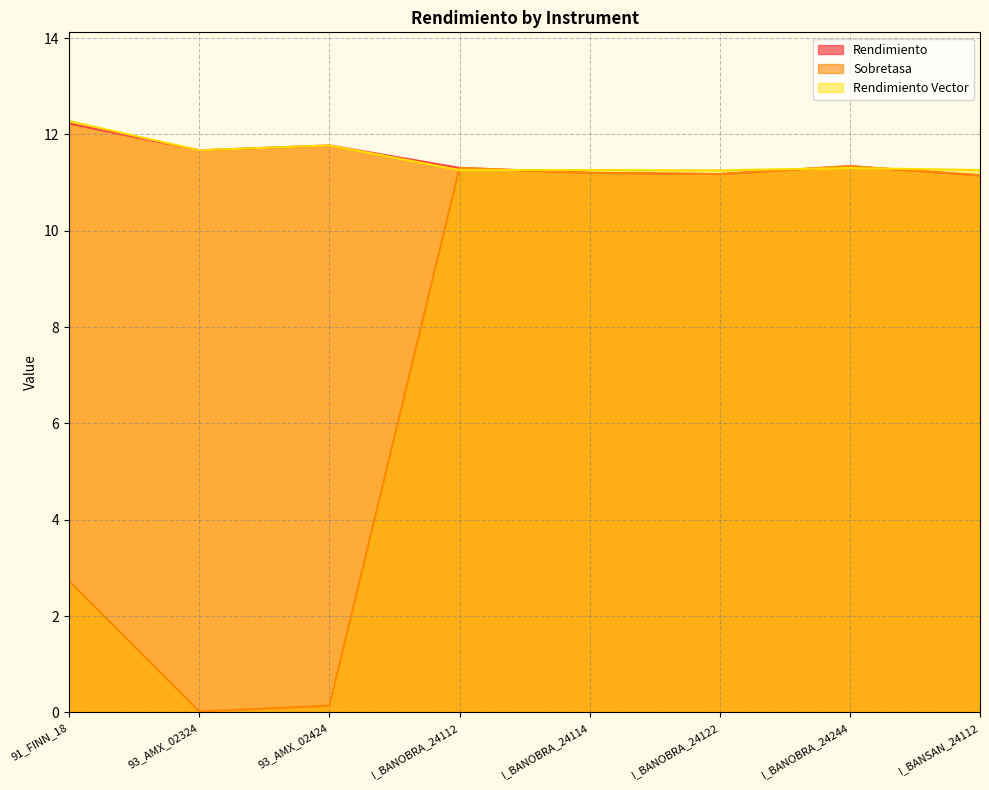

What is the approximate value of Rendimiento at 93_AMX_02324?

11.7